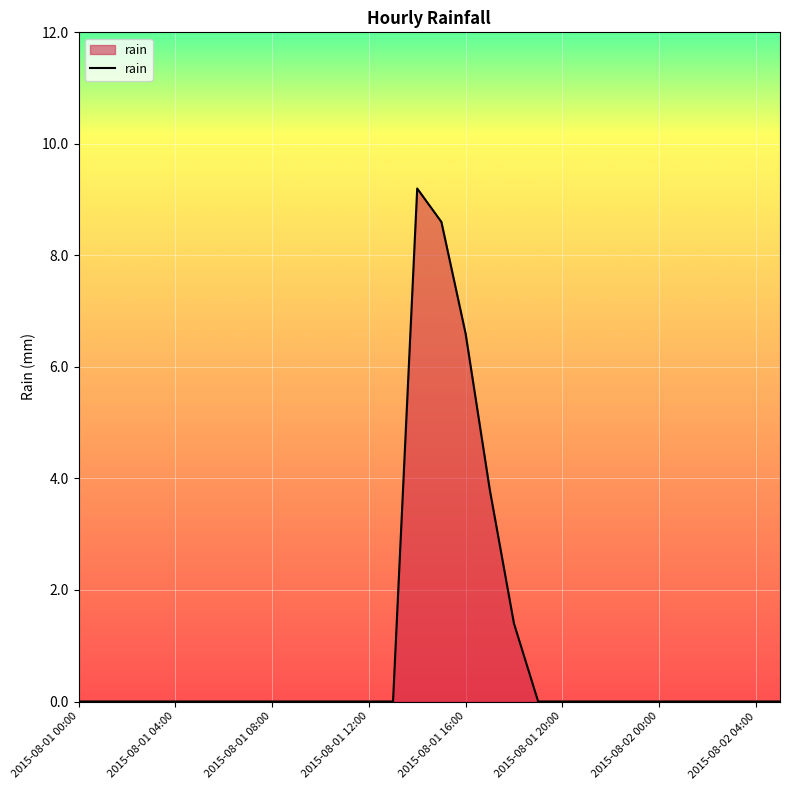

What is the sum of all values?

29.6